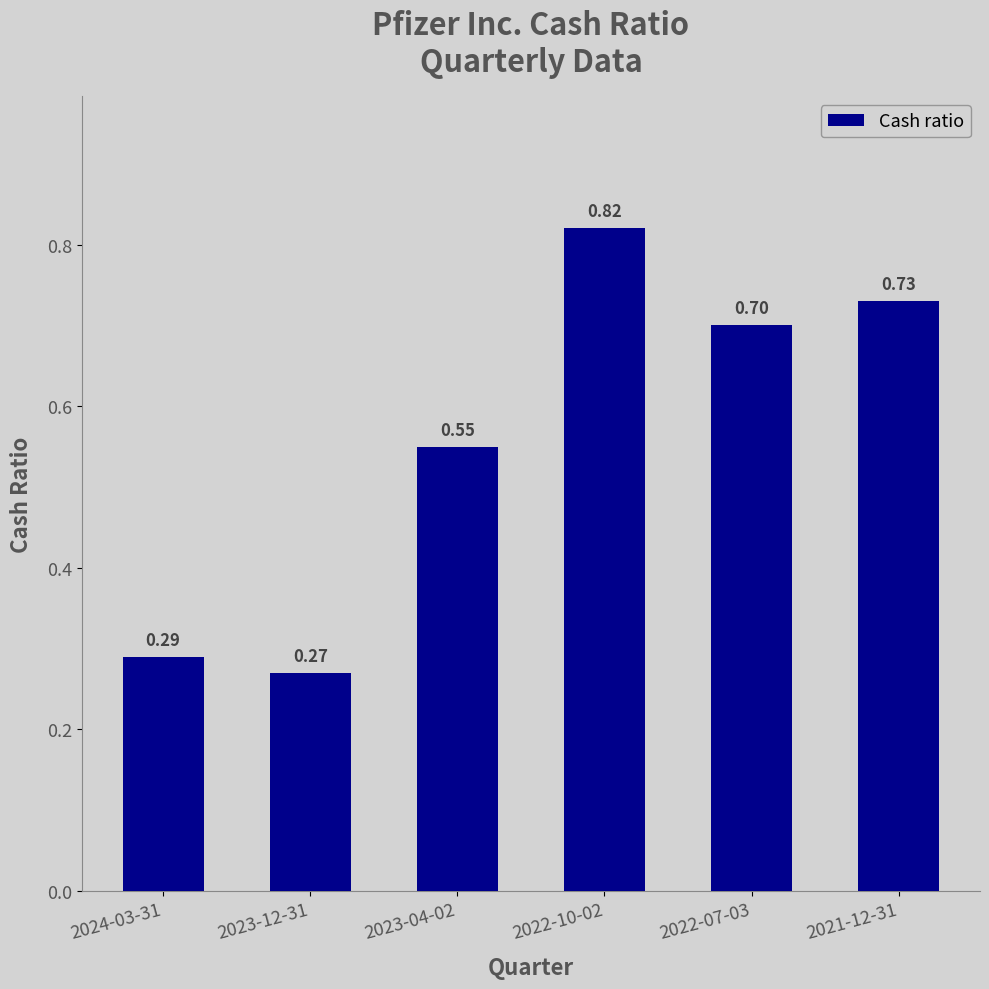

What is the label of the 5th bar from the right?

2023-12-31